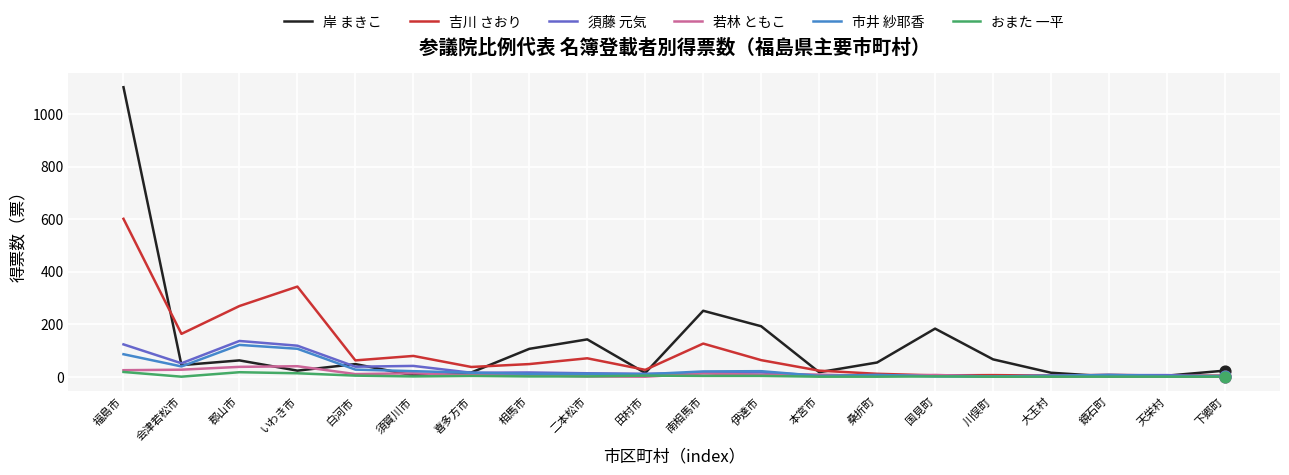

Which series has the largest total across all categories?

岸 まきこ